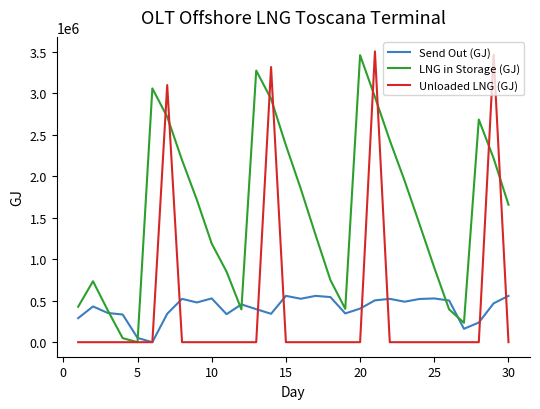

What is the highest value of the Send Out (GJ) series?

558054.7